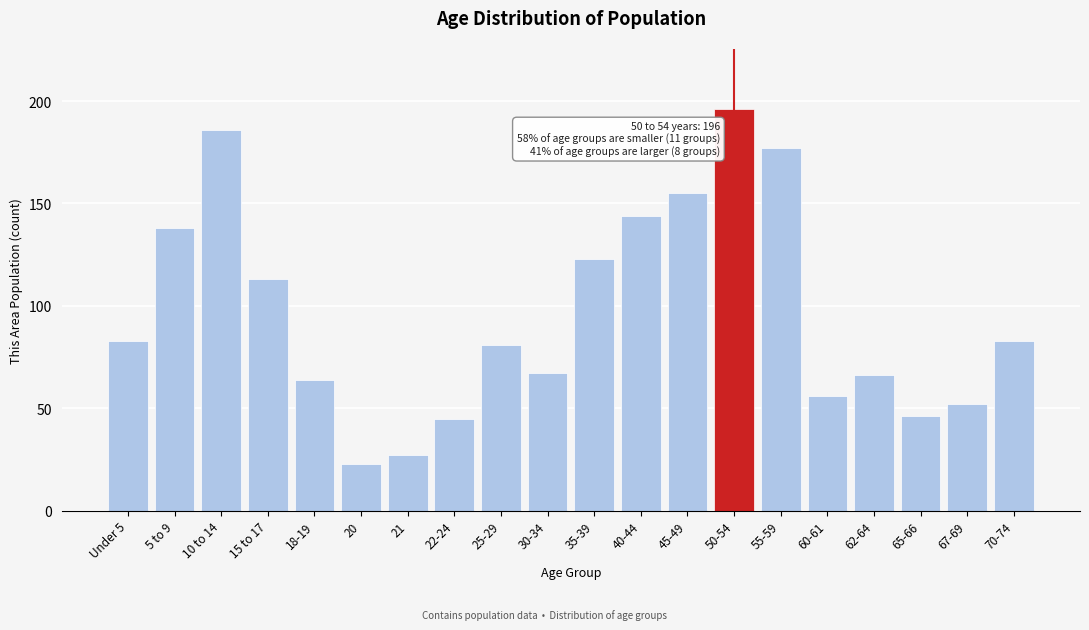

Reading left to right, transcribe all the data shown in this chart.

83	138	186	113	64	23	27	45	81	67	123	144	155	196	177	56	66	46	52	83